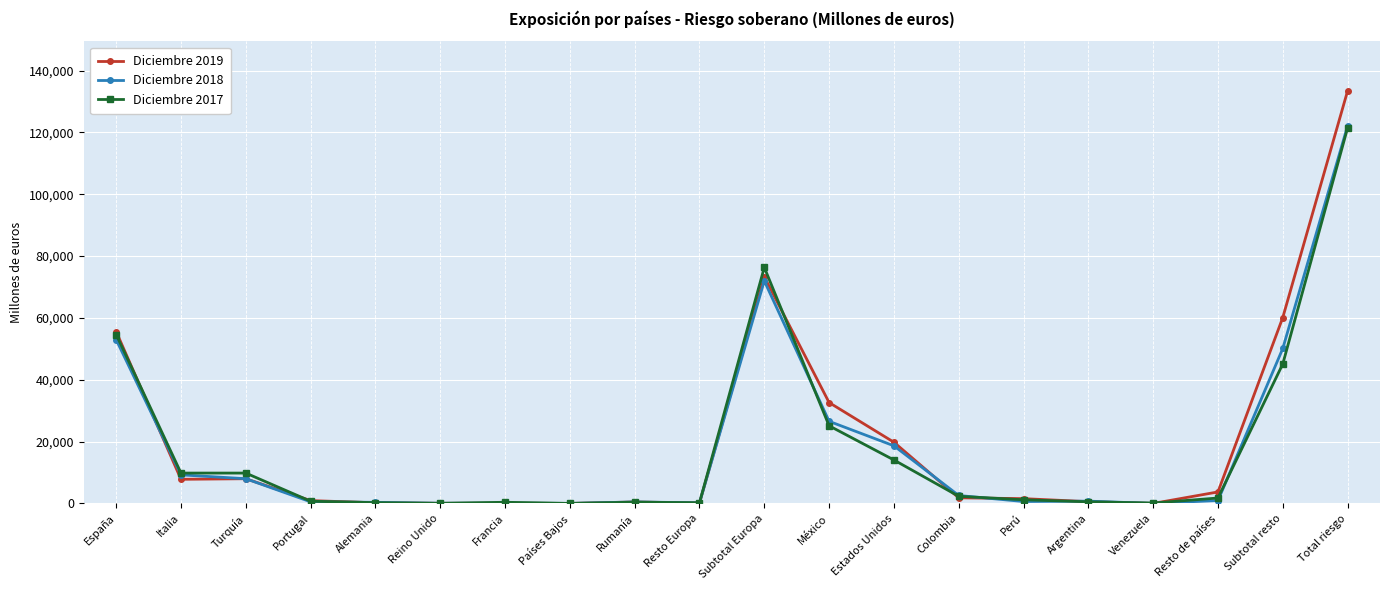

True or false: Diciembre 2017 has a value of 10334 at Subtotal resto.

False